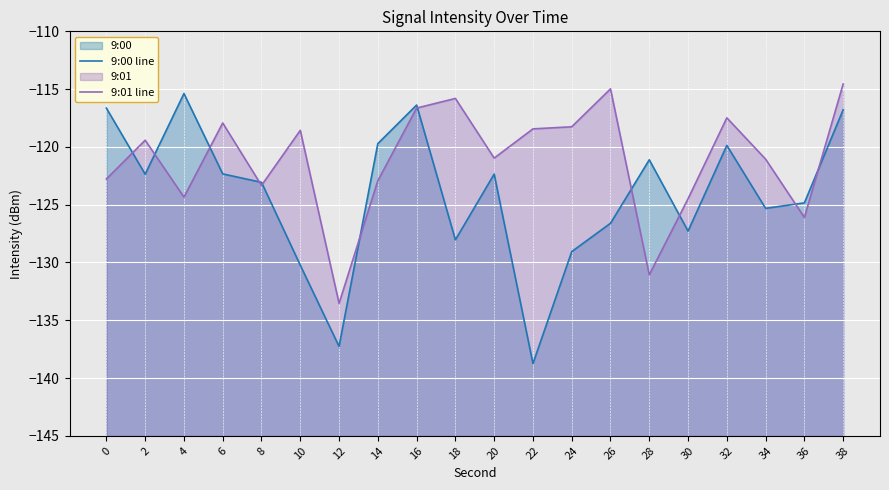

What is the spread (max minus min) of values at 0?

6.1